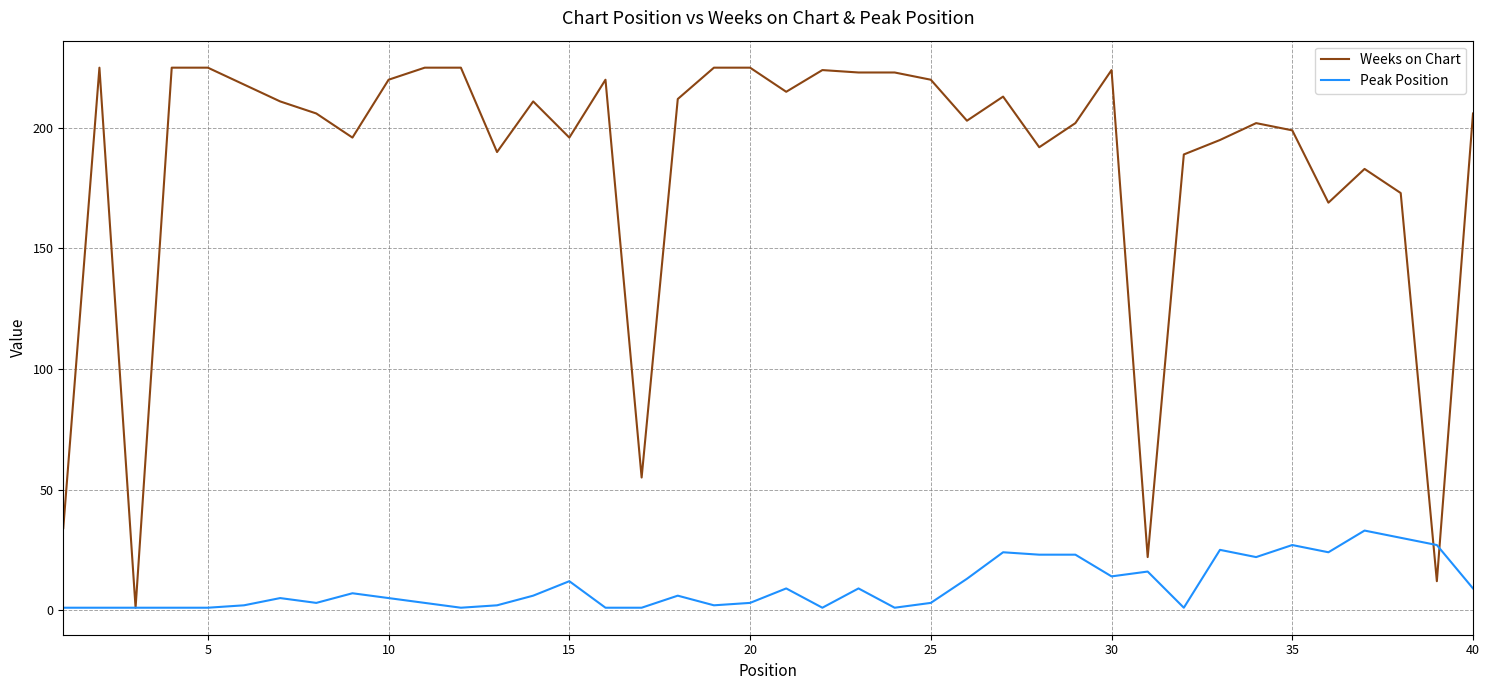

What is the greatest value displayed?

225